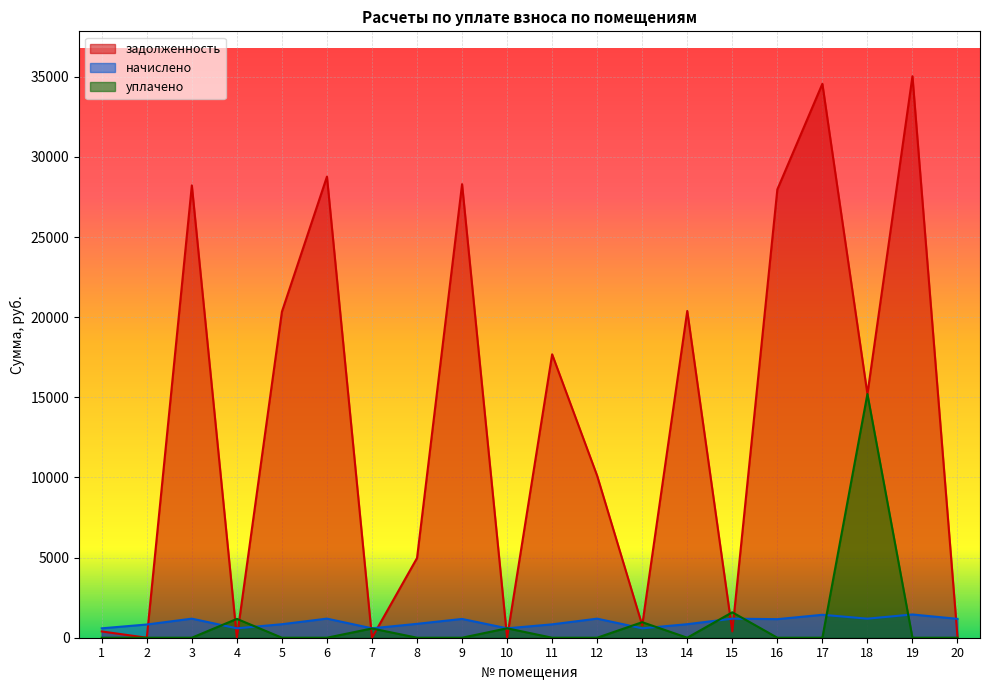

How many values in задолженность are above zero?

18